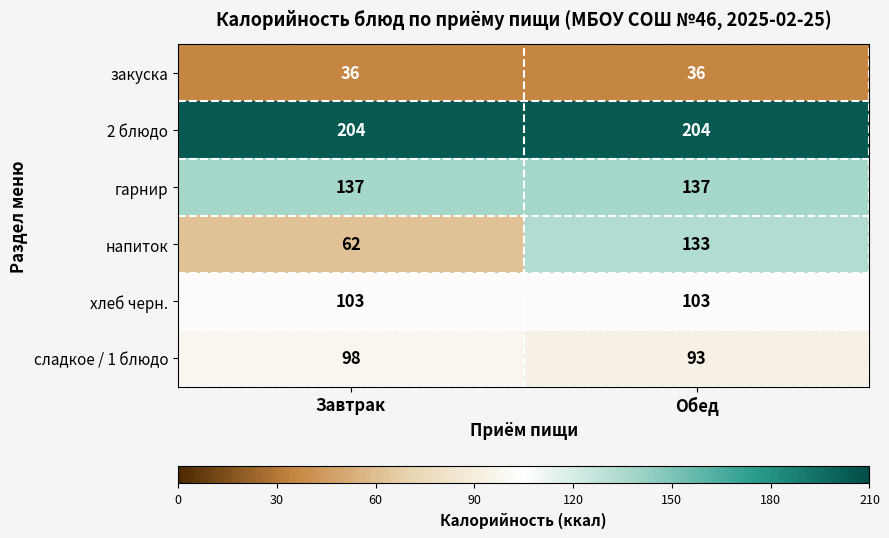

What is the total value across all series at Обед?

706